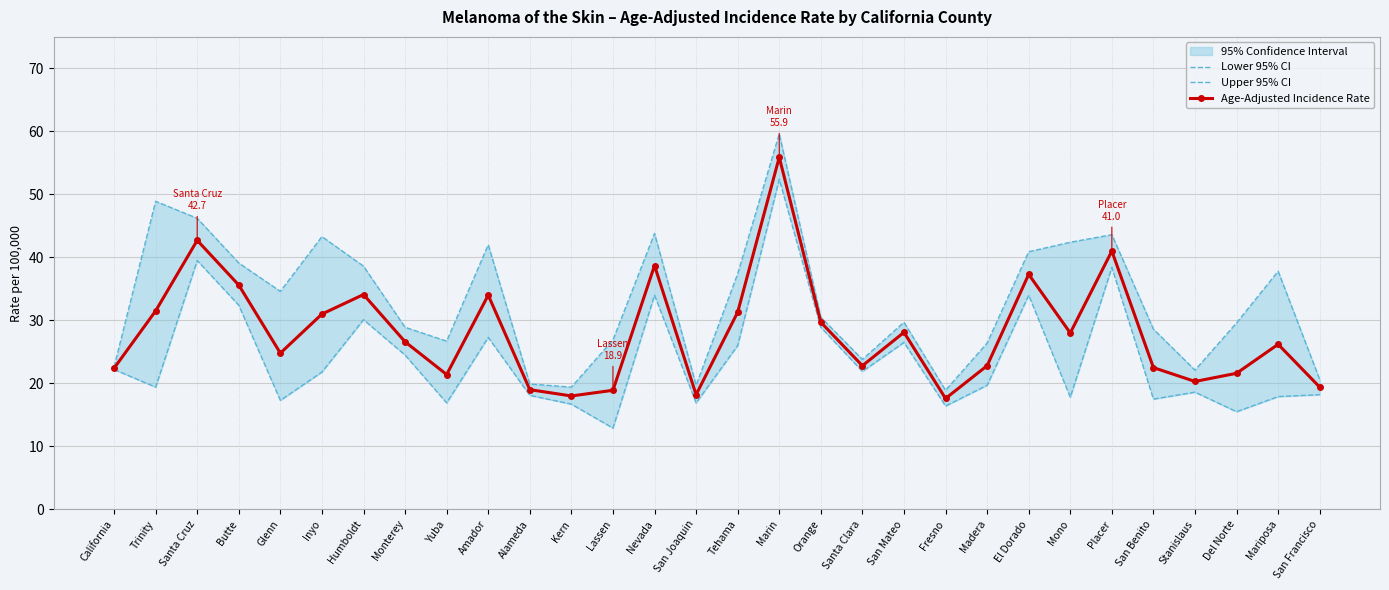

What is the label of the 15th point from the right?

Tehama